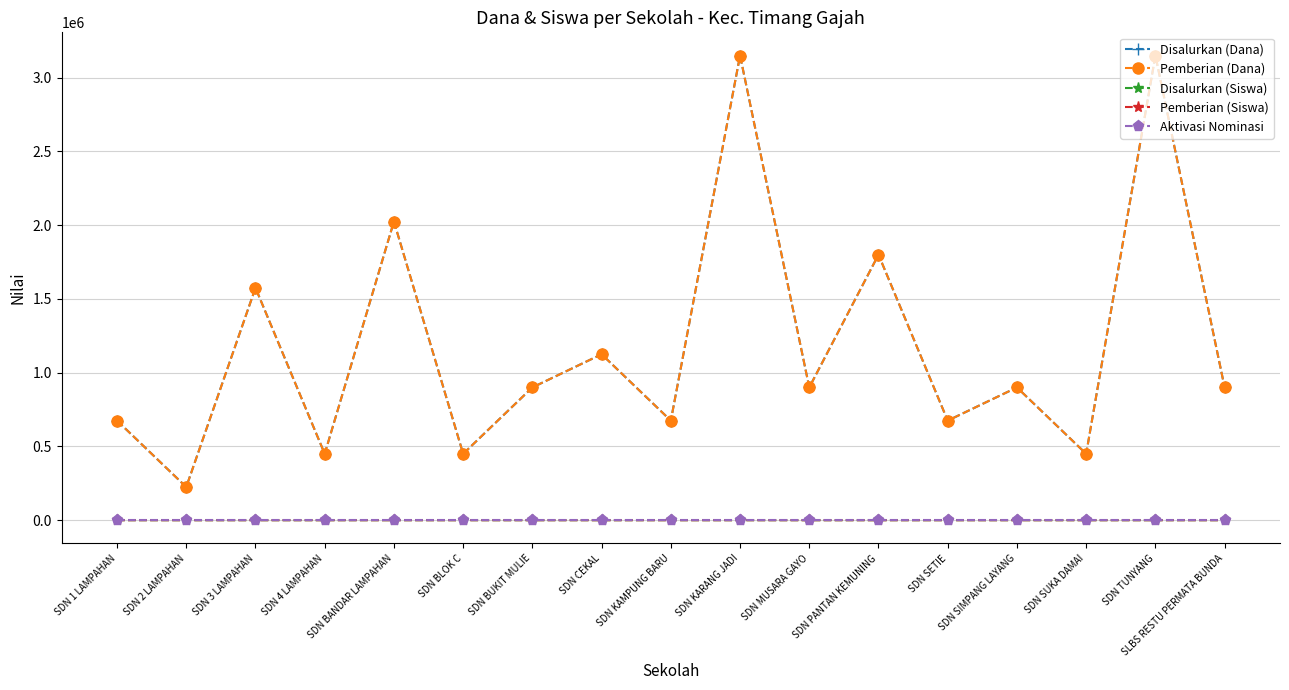

Does the chart have visible grid lines?

Yes